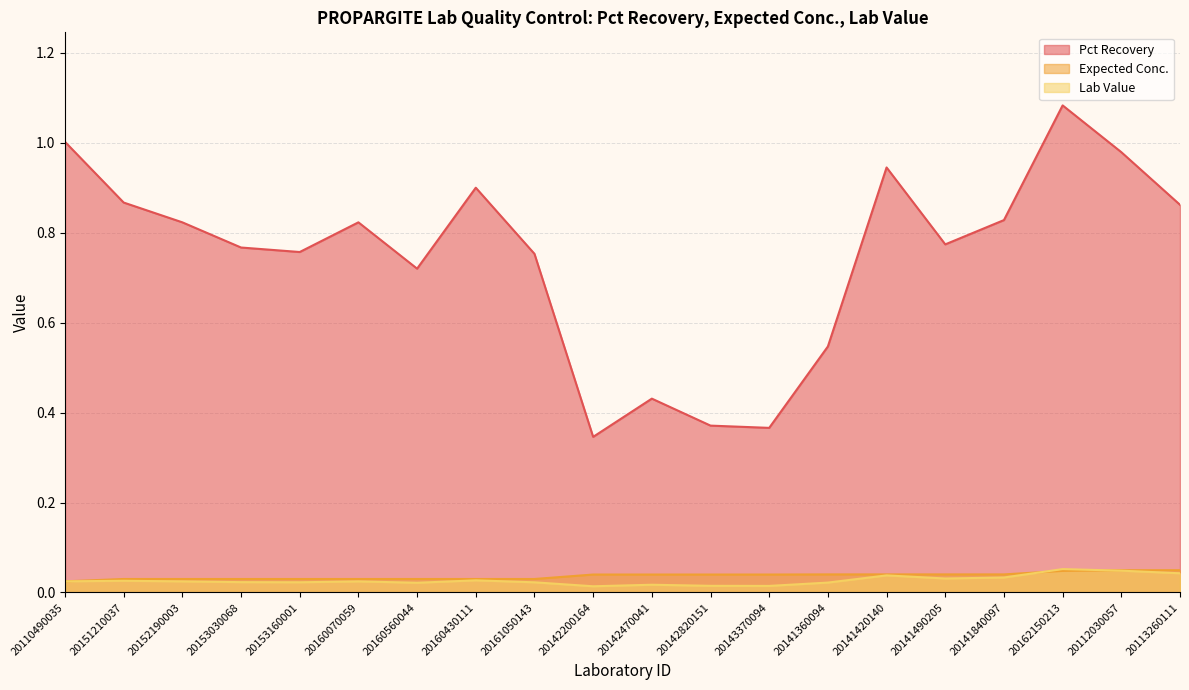

Reading left to right, transcribe all the data shown in this chart.

Pct Recovery (line): 1.0	0.9	0.8	0.8	0.8	0.8	0.7	0.9	0.8	0.3	0.4	0.4	0.4	0.5	0.9	0.8	0.8	1.1	1.0	0.9
Expected Conc. (line): 0.0	0.0	0.0	0.0	0.0	0.0	0.0	0.0	0.0	0.0	0.0	0.0	0.0	0.0	0.0	0.0	0.0	0.0	0.0	0.0
Lab Value (line): 0.0	0.0	0.0	0.0	0.0	0.0	0.0	0.0	0.0	0.0	0.0	0.0	0.0	0.0	0.0	0.0	0.0	0.1	0.0	0.0